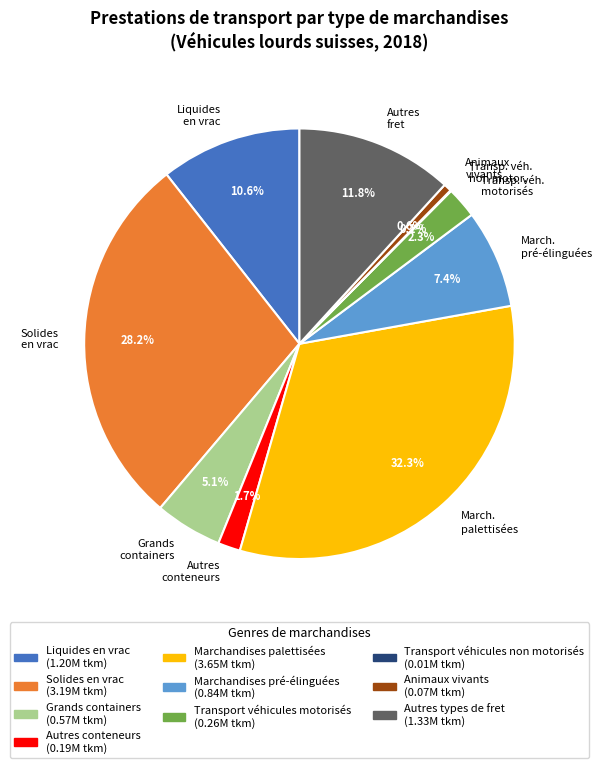

What percentage is NOT represented by Solides en vrac?

71.8%